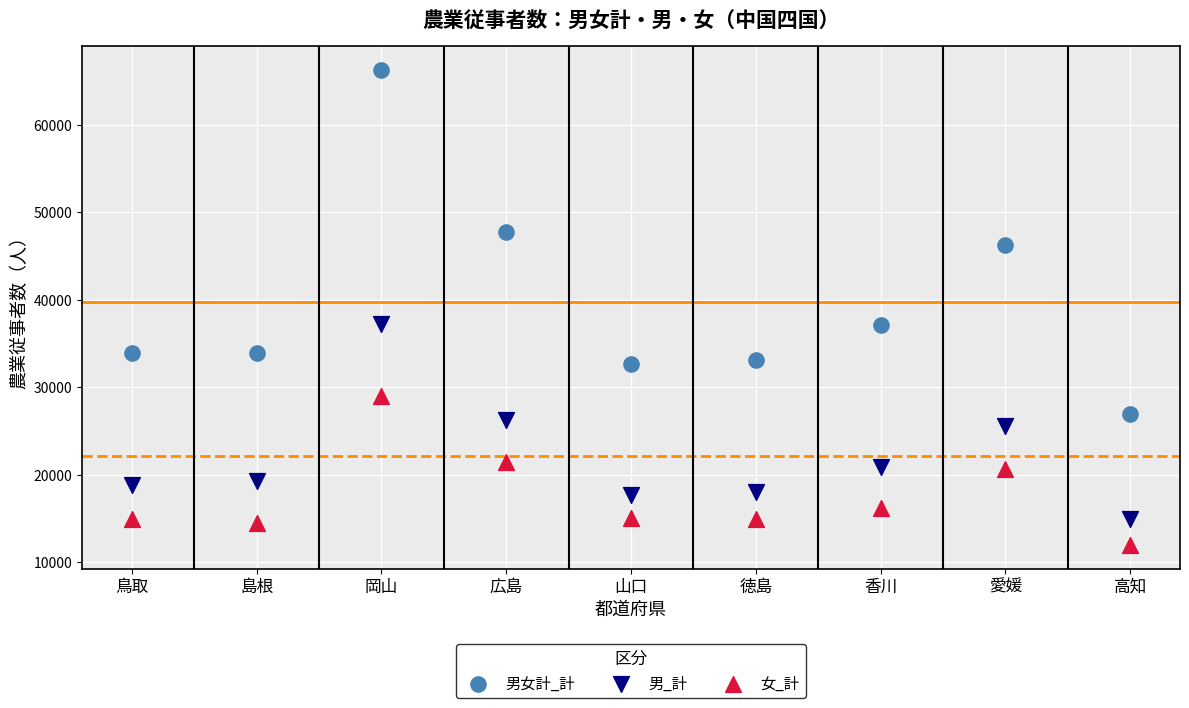

Which series reaches the maximum Y coordinate?

男女計_計